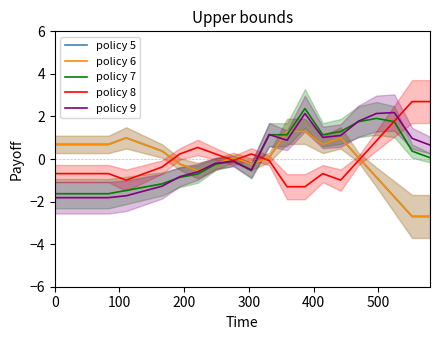

How many interior local valleys does the policy 6 series have?

3